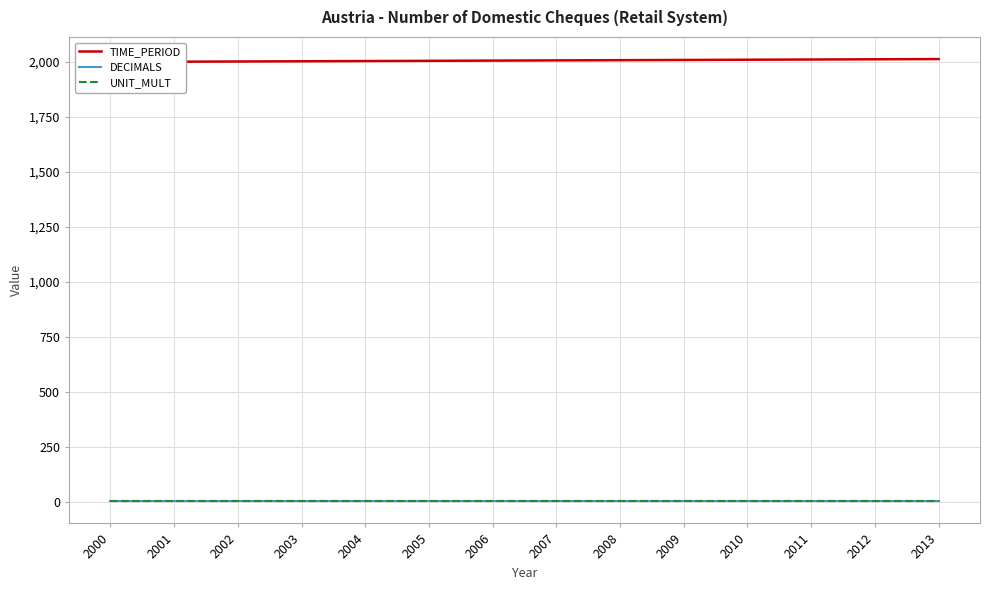

What is the greatest value displayed?

2013